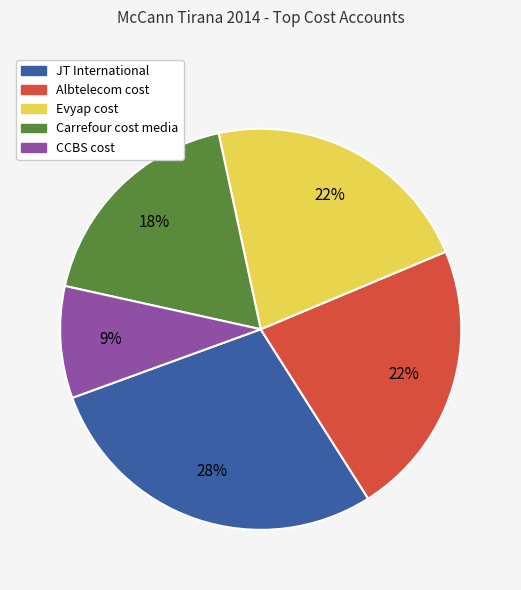

Approximately how many times larger is the value at CCBS cost compared to Evyap cost?

0.4